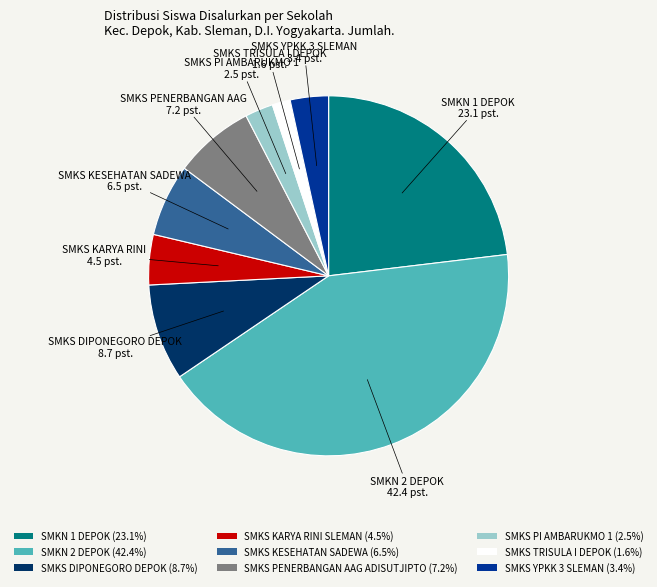

Is SMKS PENERBANGAN AAG ADISUTJIPTO the majority of the pie?

No